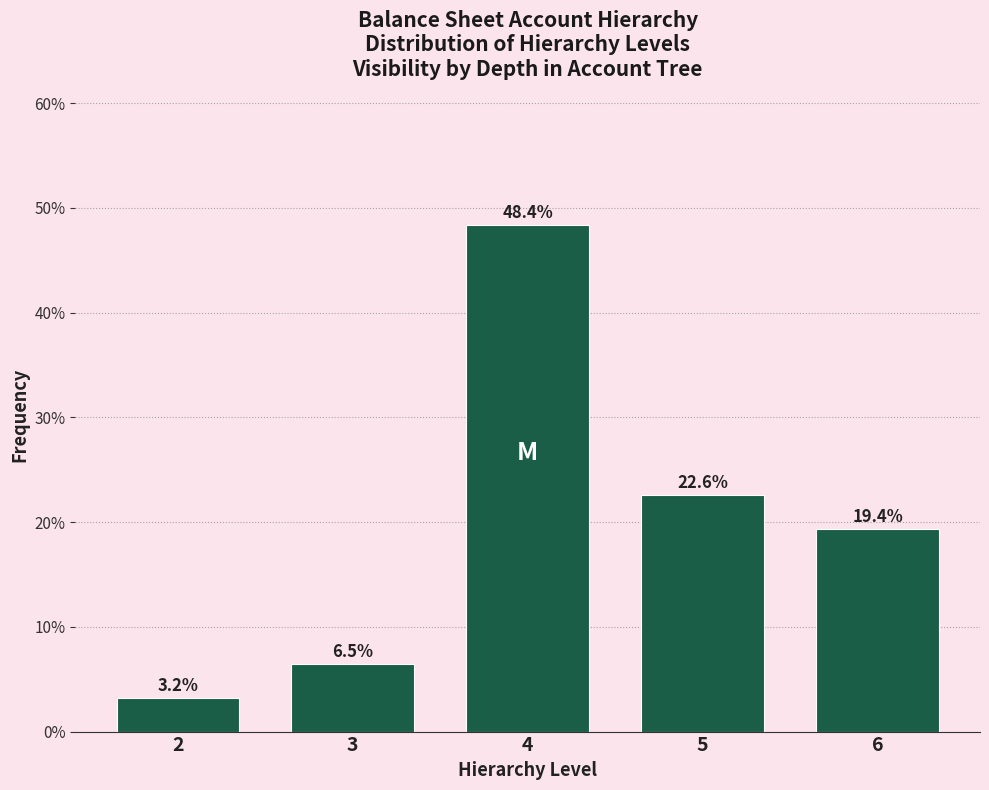

Reading left to right, transcribe all the data shown in this chart.

2=3.2	3=6.5	4=48.4	5=22.6	6=19.4